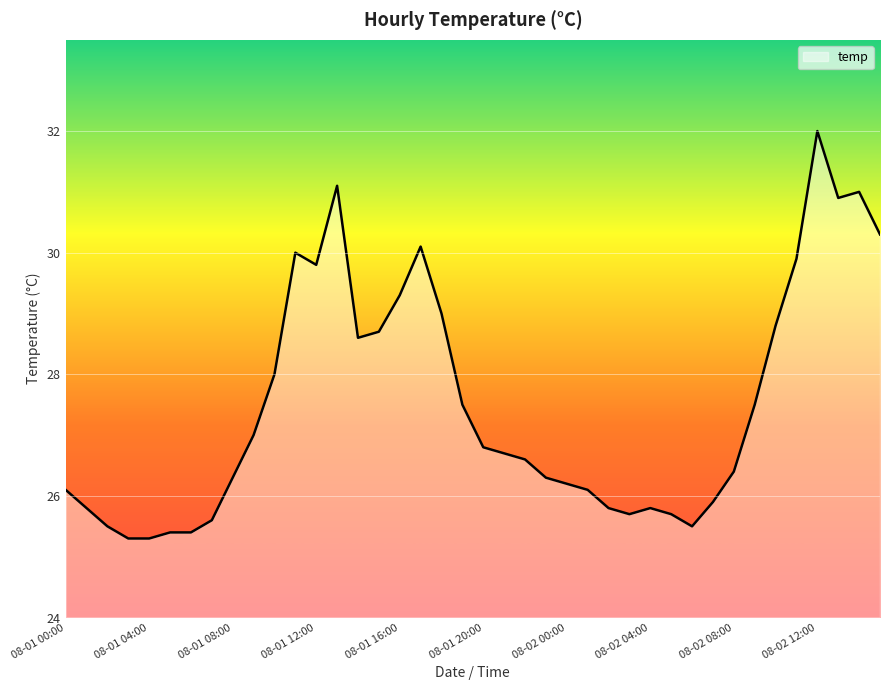

What is the maximum value shown in the chart?

32.0